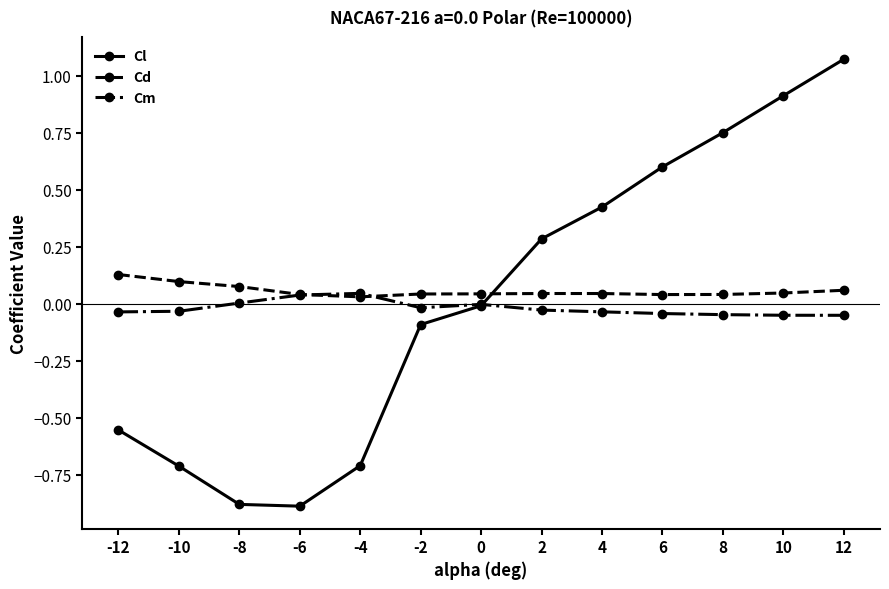

Which series has the widest spread of values?

Cl